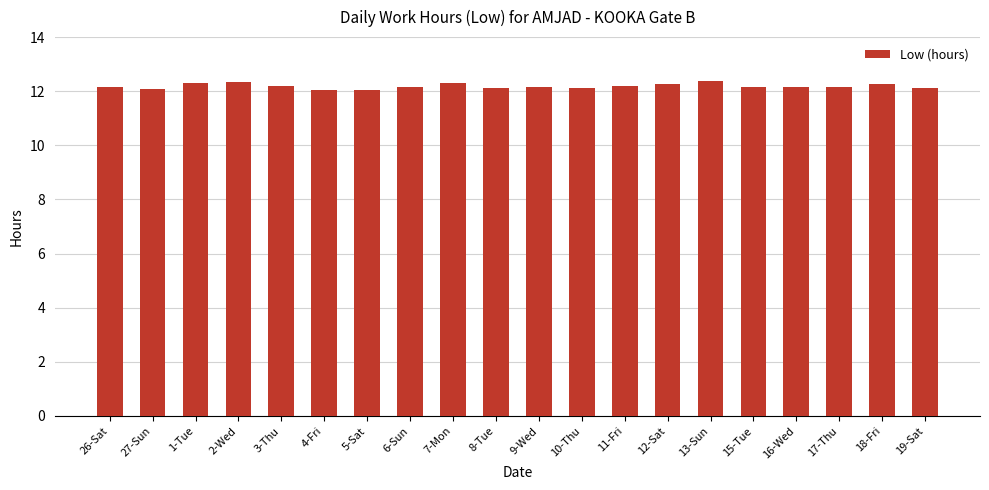

Read the value at 16-Wed.

12.2